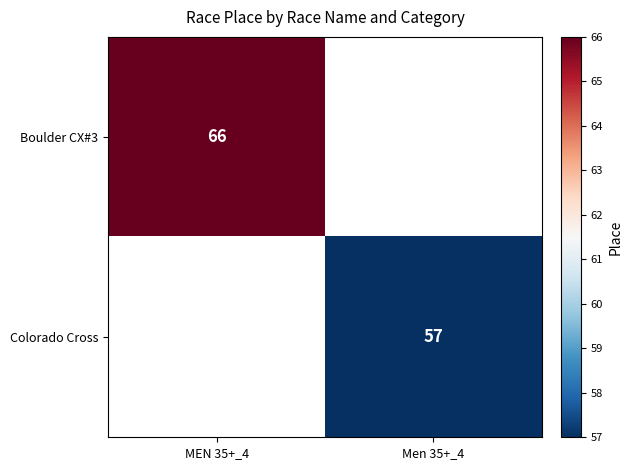

The Boulder CX#3 series shows 66 at MEN 35+_4. True or false?

True